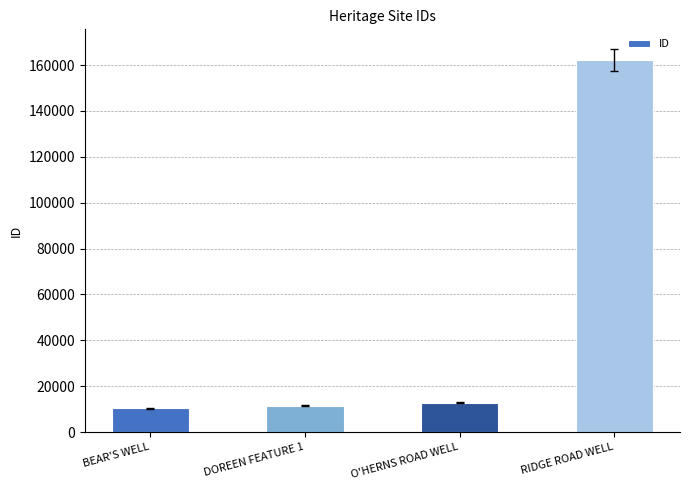

What is the change in value from BEAR'S WELL to RIDGE ROAD WELL?

+152016